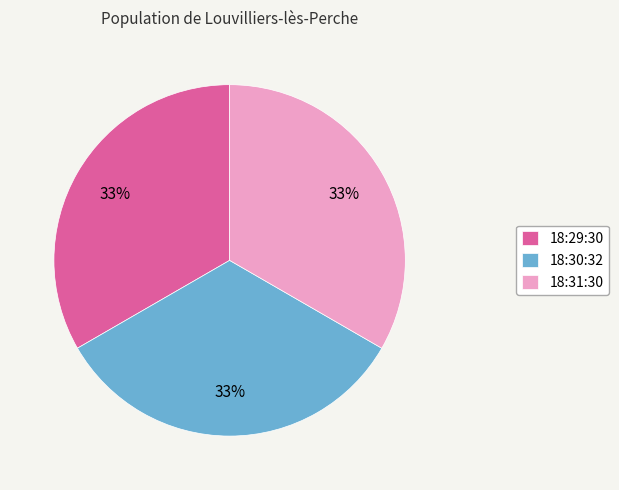

Count the number of slices in the pie.

3